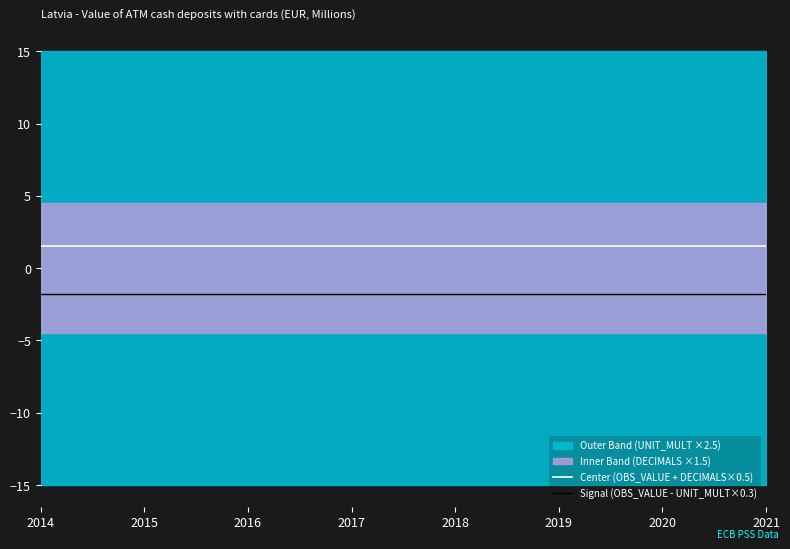

True or false: Signal (OBS_VALUE - UNIT_MULT×0.3) has more than 2 interior local peaks.

False